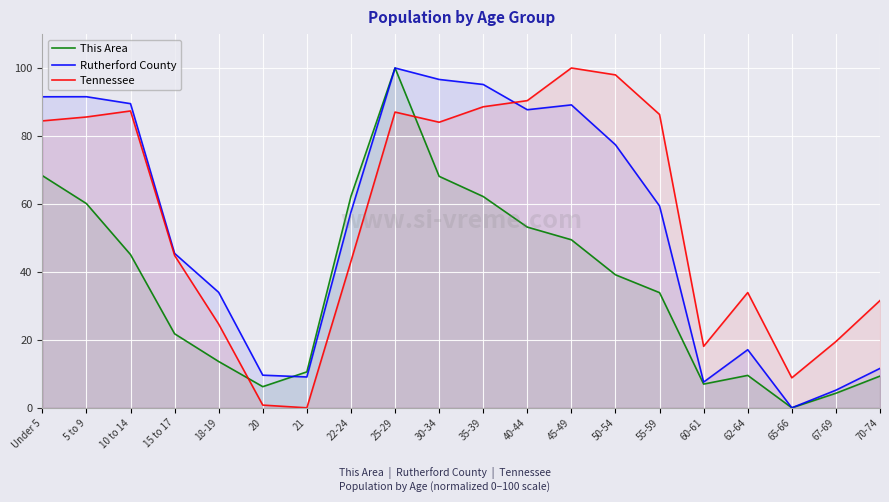

Rank the categories by Rutherford County value from lowest to highest.

65-66, 67-69, 60-61, 21, 20, 70-74, 62-64, 18-19, 15 to 17, 22-24, 55-59, 50-54, 40-44, 45-49, 10 to 14, Under 5, 5 to 9, 35-39, 30-34, 25-29